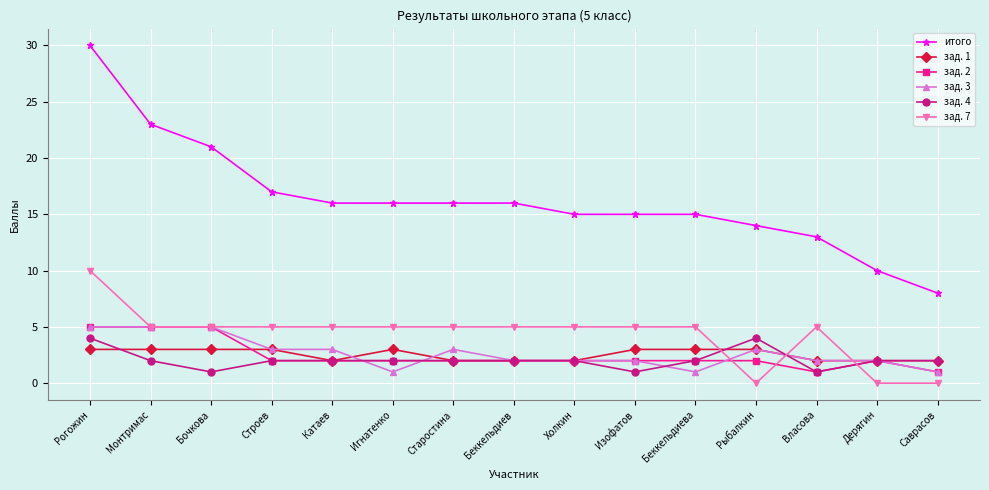

Which series has the largest range (max minus min)?

итого